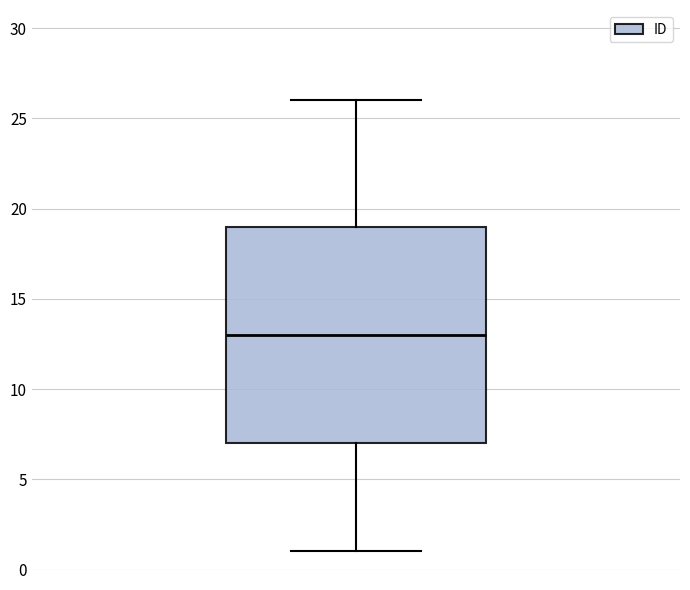

Where does the lower whisker of the box end on the y-axis? The values are not printed on the chart, so give them approximately, as read against the axis.

1